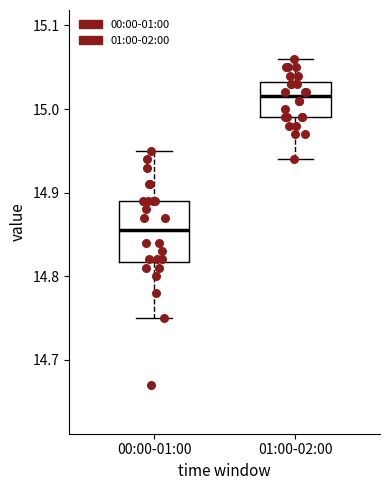

Where is the lower edge of the box for 01:00-02:00 on the y-axis? The values are not printed on the chart, so give them approximately, as read against the axis.

14.99